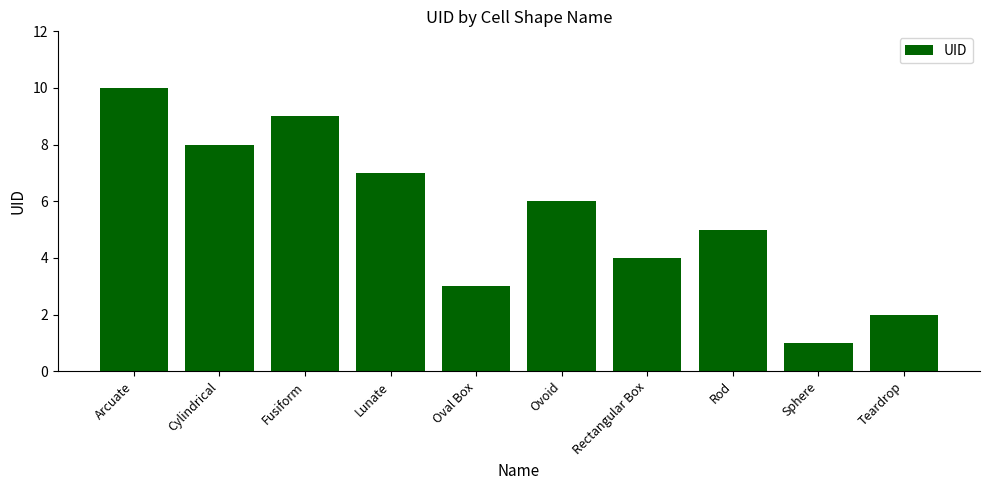

What is the change in value from Cylindrical to Lunate?

-1